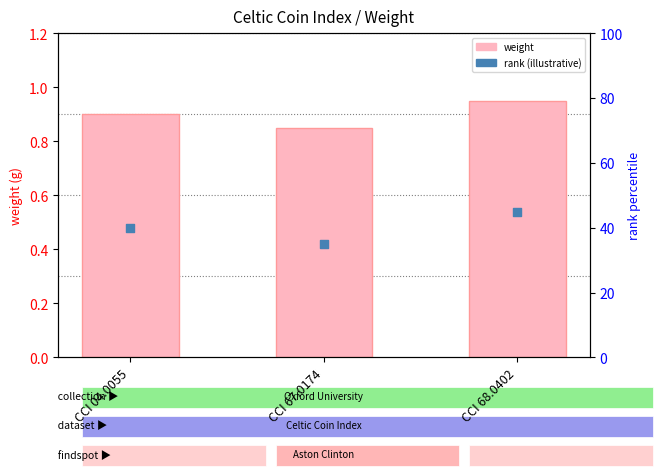

Which series contains the highest Y value?

rank (illustrative)